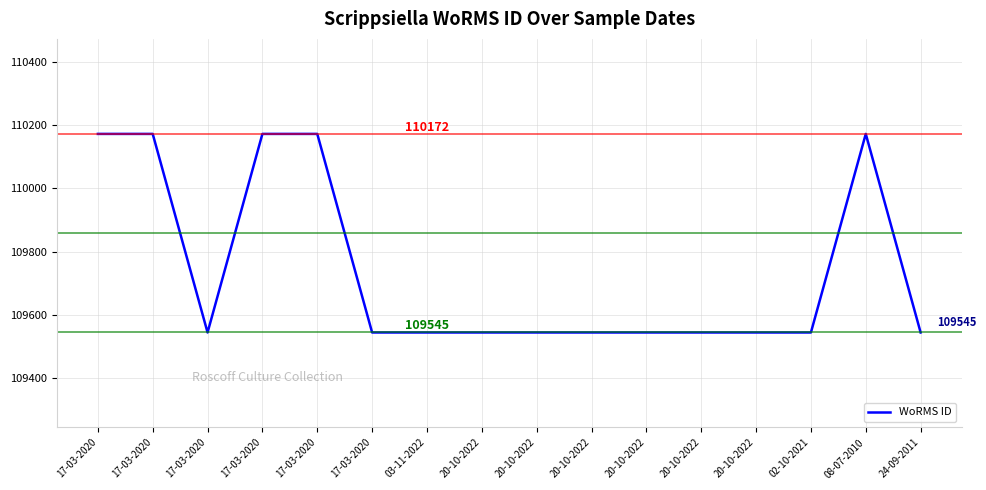

Is this an area chart (filled region under the line)?

No